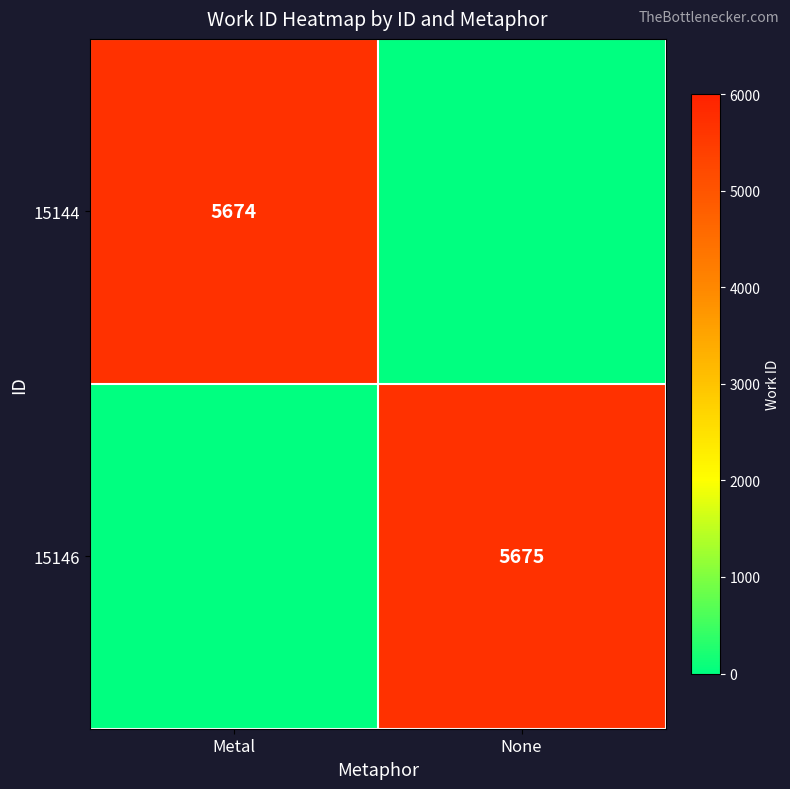

True or false: 15144 has a value of 3634 at Metal.

False